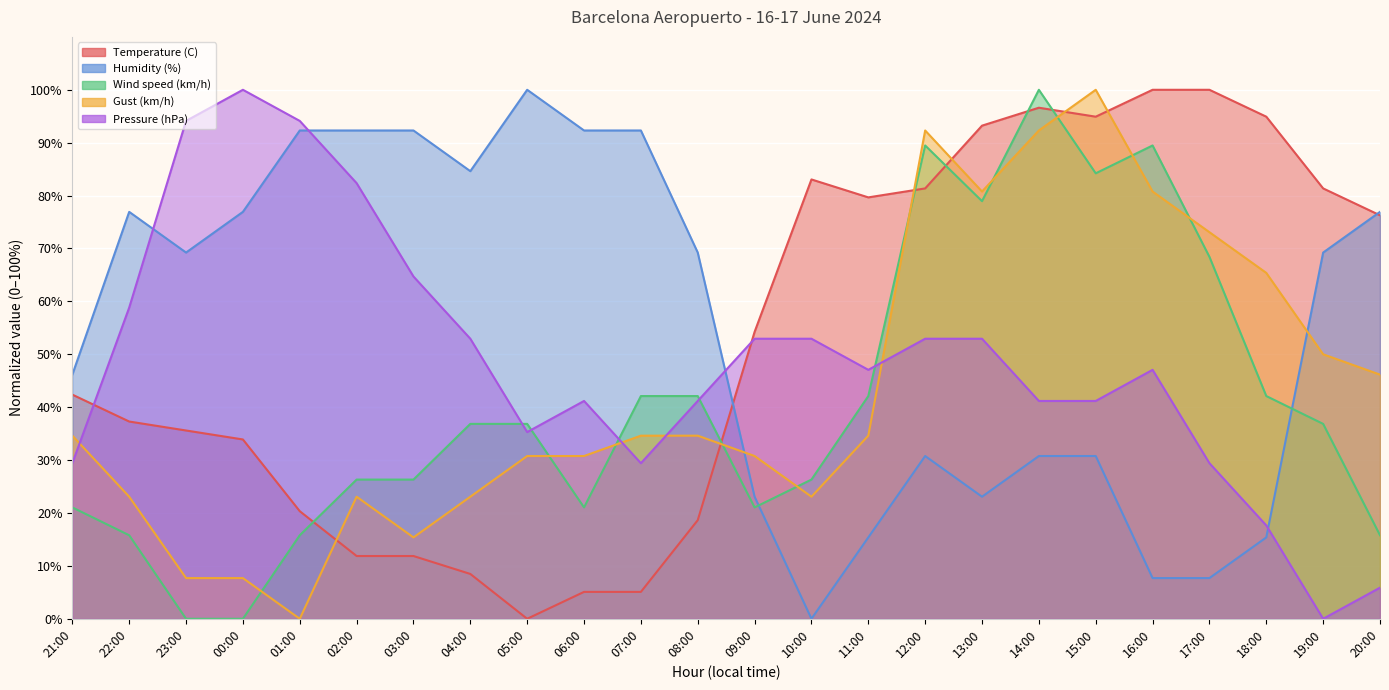

What is the label of the 4th point from the right?

17:00